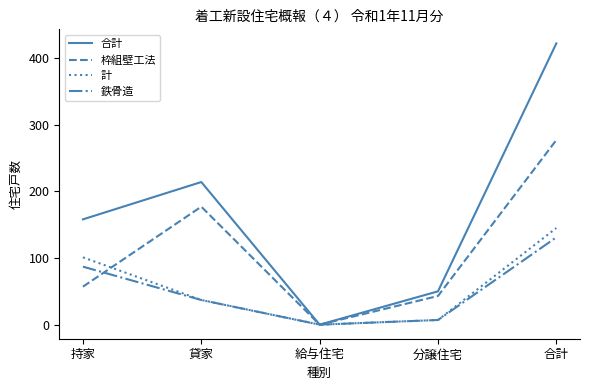

Which series has the widest spread of values?

合計